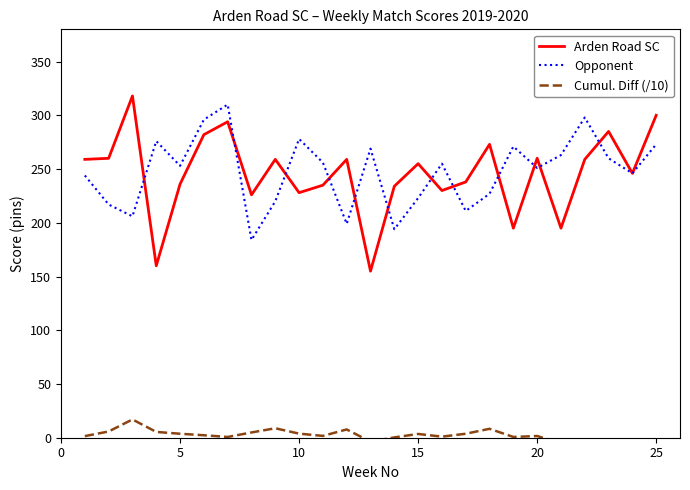

What is the highest value of the Arden Road SC series?

318